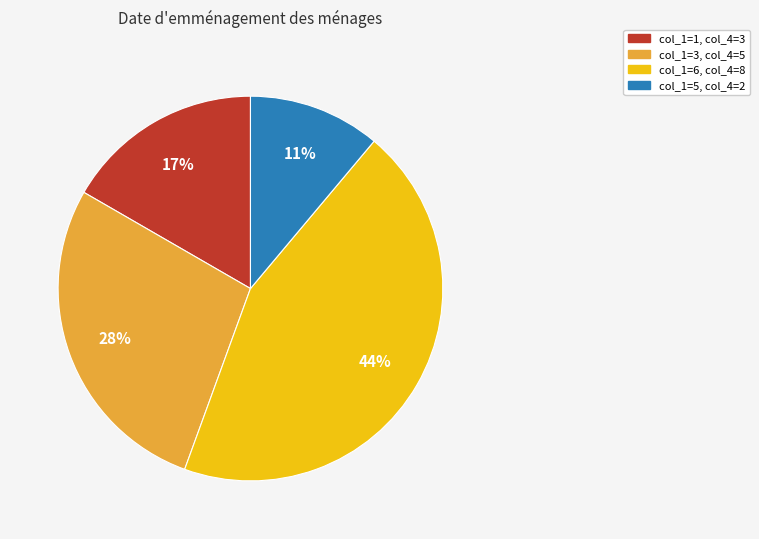

What percentage is the col_1=3, col_4=5 slice, to the nearest percent?

28%